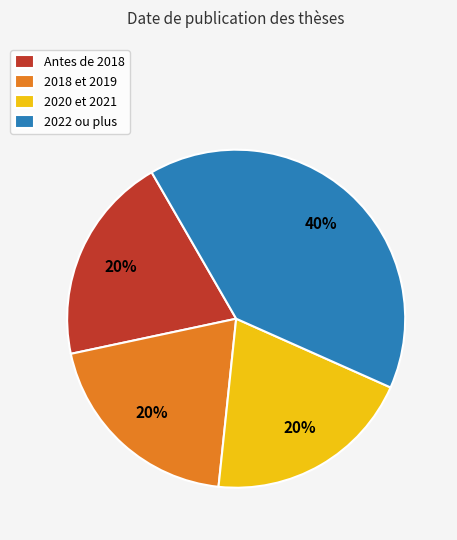

The 2022 ou plus slice represents 40% of the pie. True or false?

True